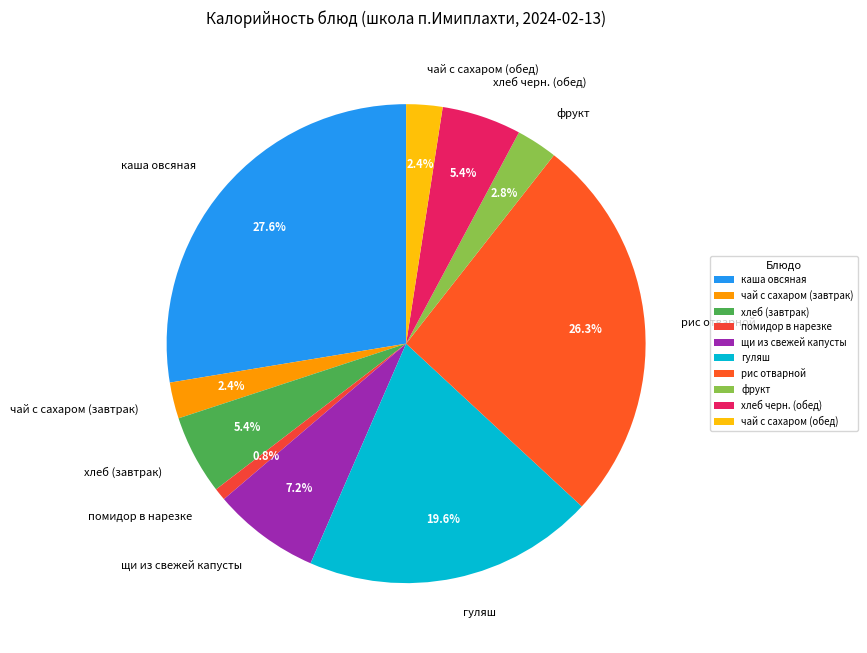

The фрукт slice represents 3% of the pie. True or false?

True